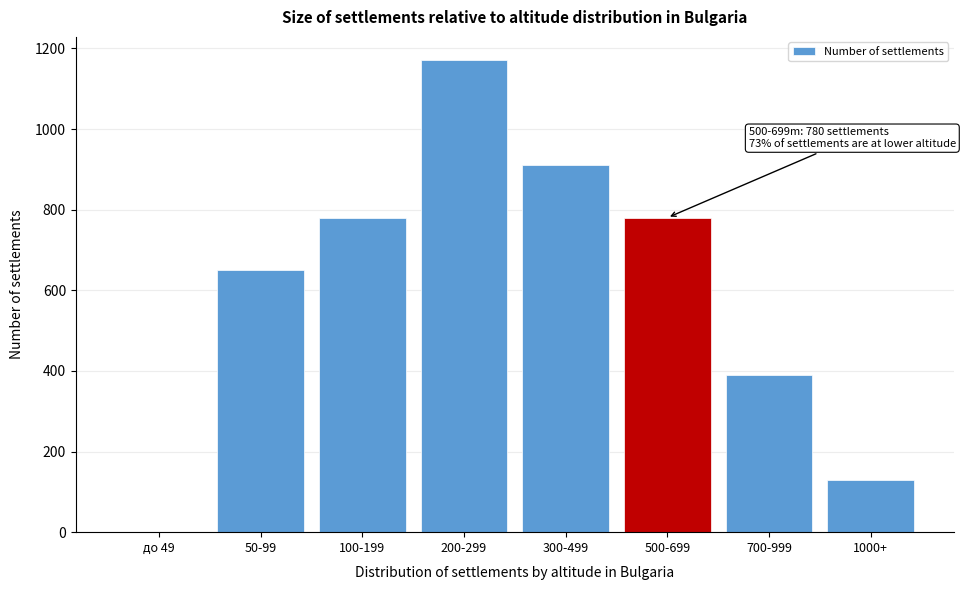

Reading right to left, what are all the values shown in this chart?

1000+=130	700-999=390	500-699=780	300-499=910	200-299=1170	100-199=780	50-99=650	до 49=1